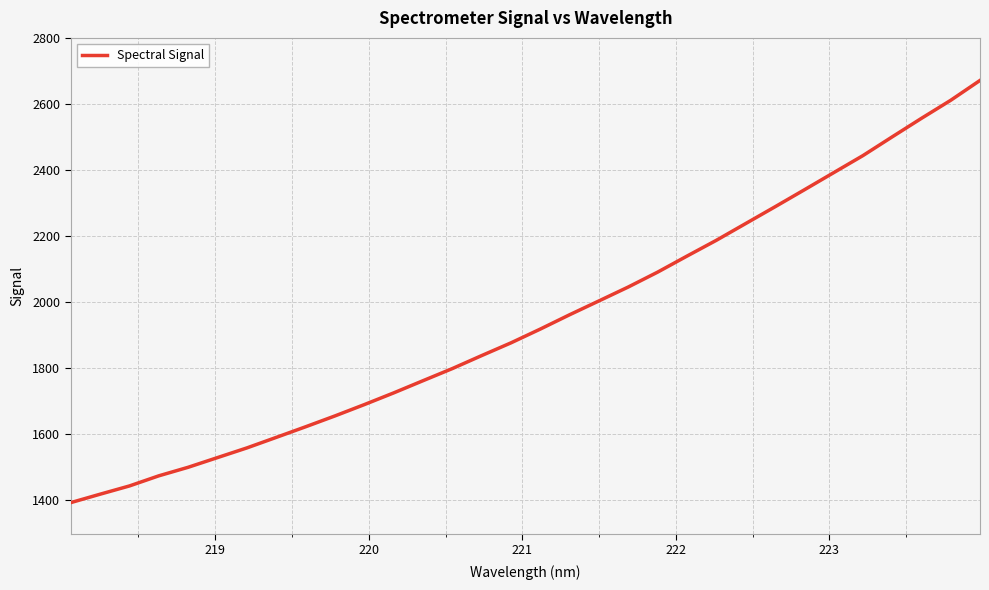

What is the minimum value shown in the chart?

1393.4